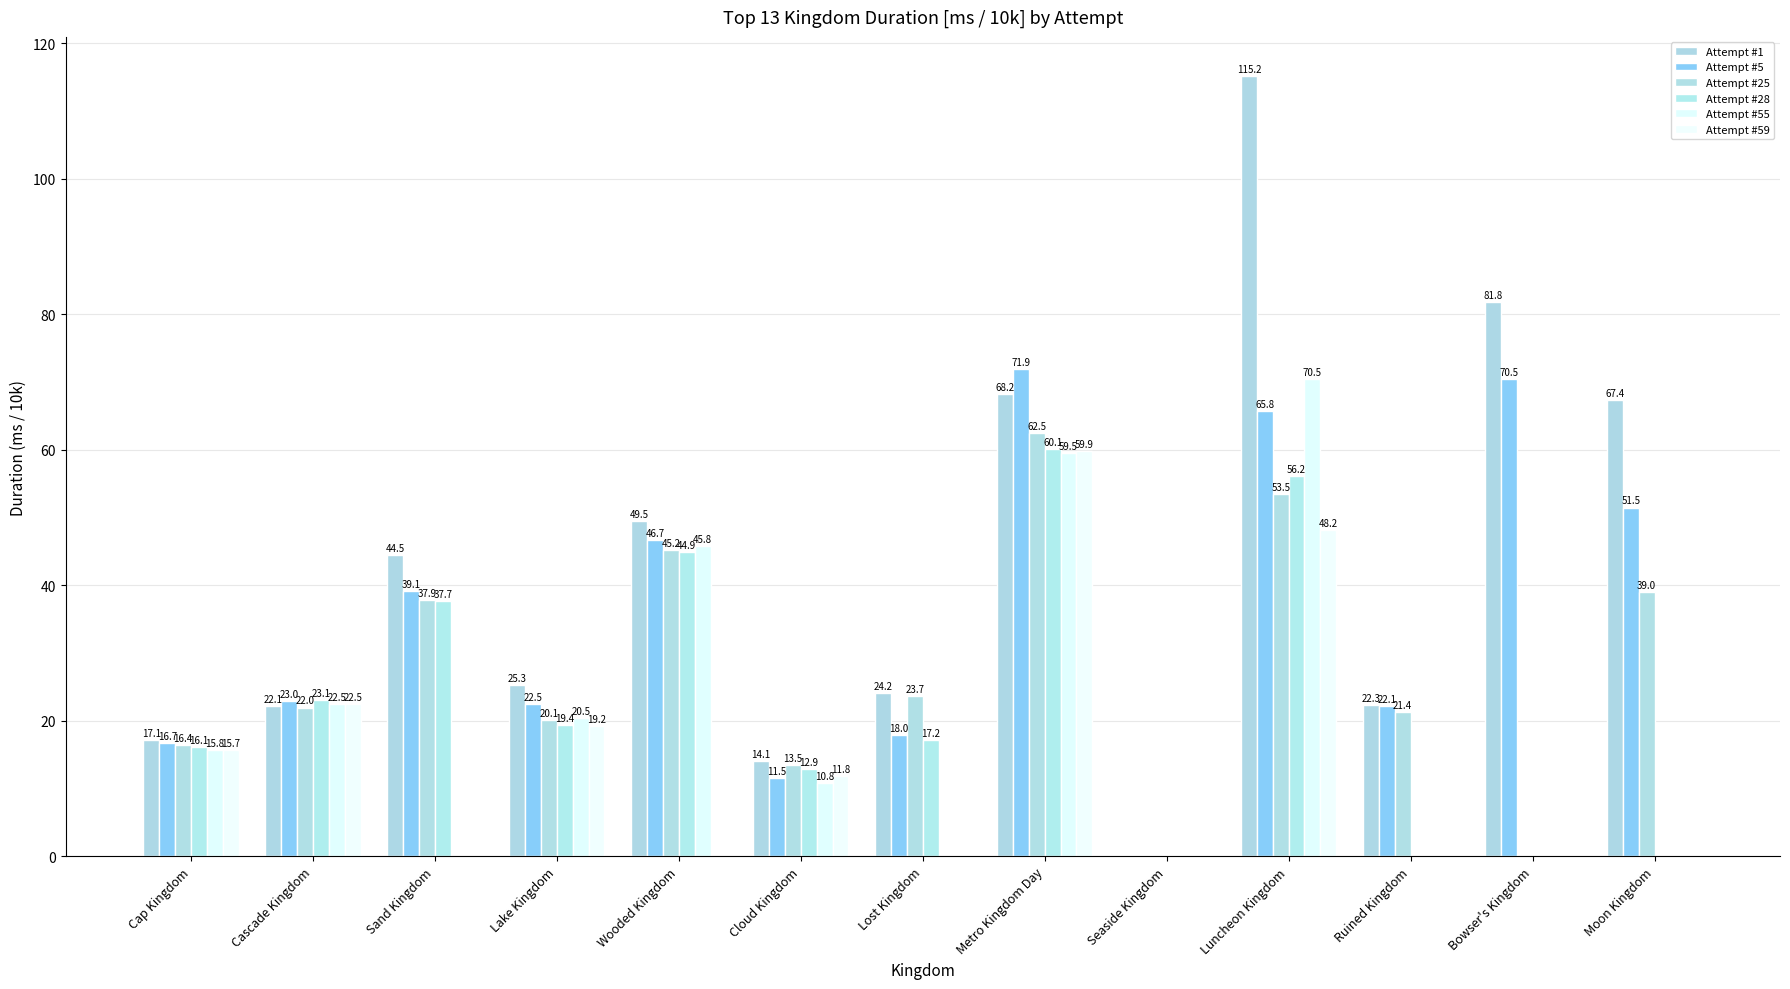

Is the value of Attempt #55 at Metro Kingdom Day greater than the value of Attempt #28 at Wooded Kingdom?

Yes